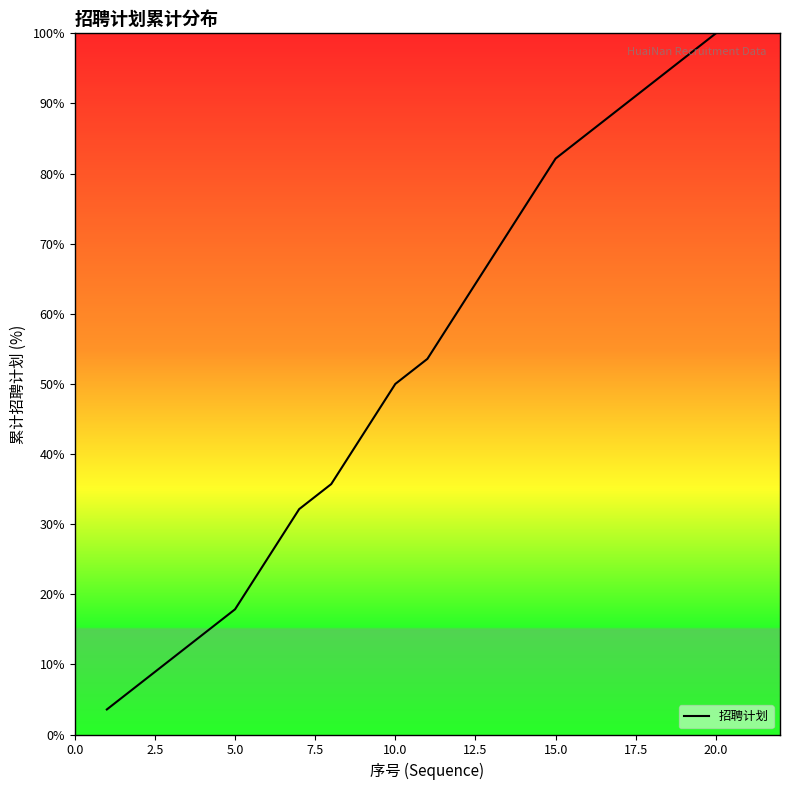

What is the greatest value displayed?

100.0